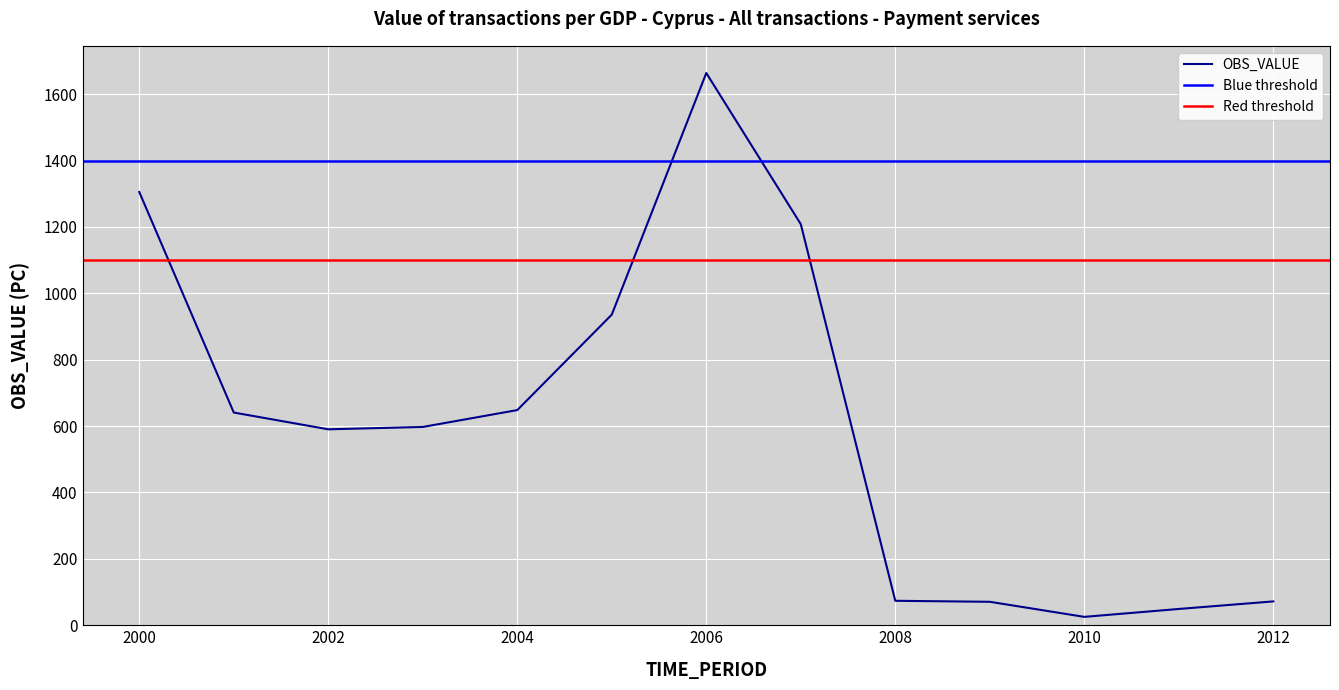

At which category does the chart reach its peak across all series?

2006